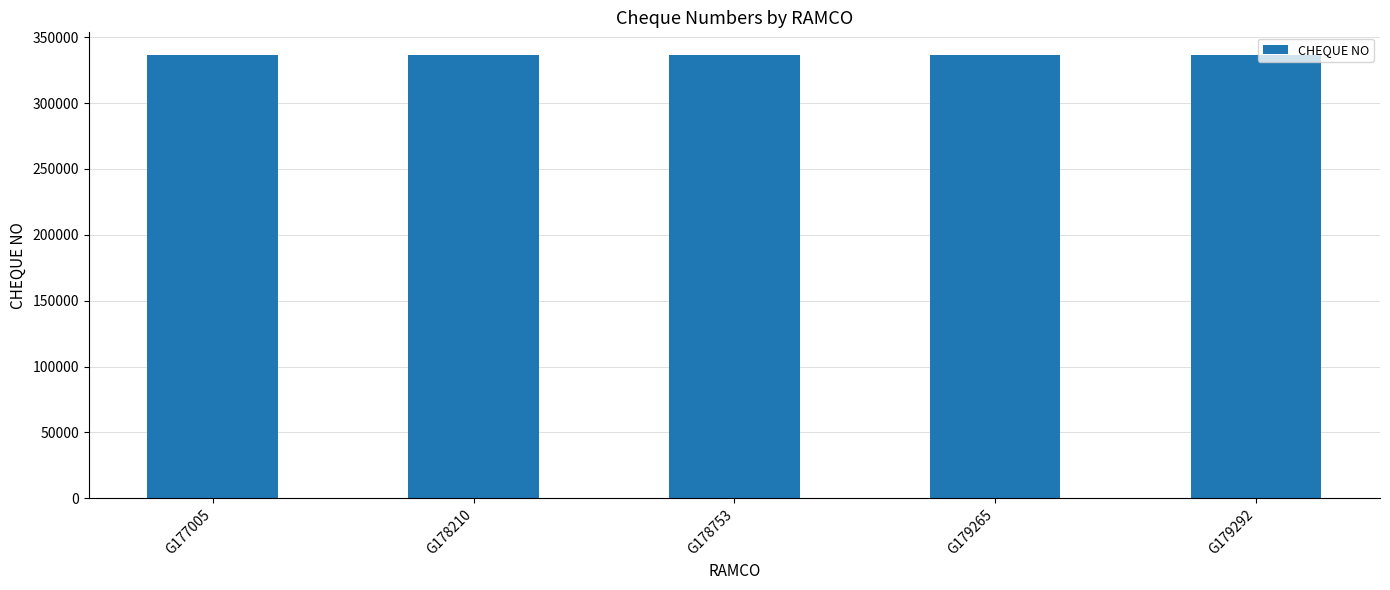

True or false: the data shows 336860 at G178753.

True